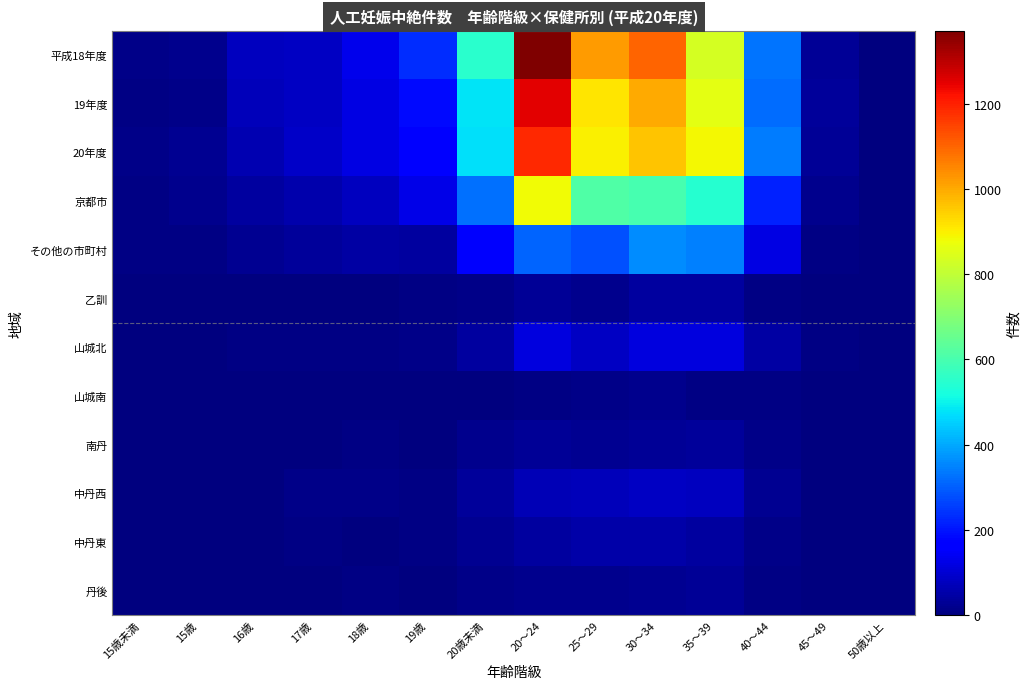

What is the difference between the highest and lowest values at 19歳?

230